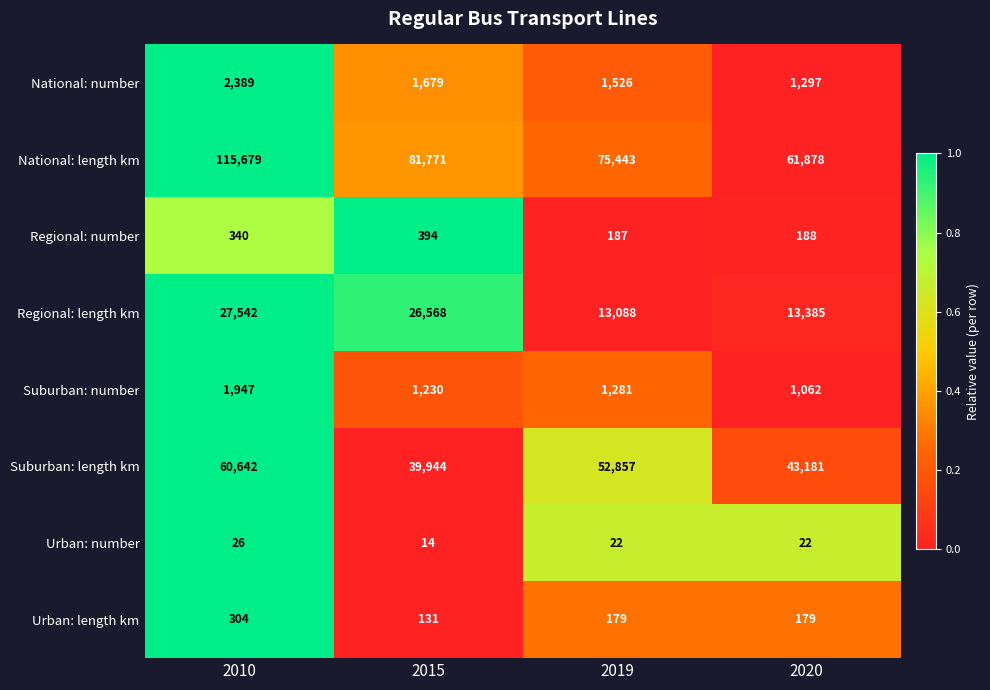

Count the number of data series in this chart.

8